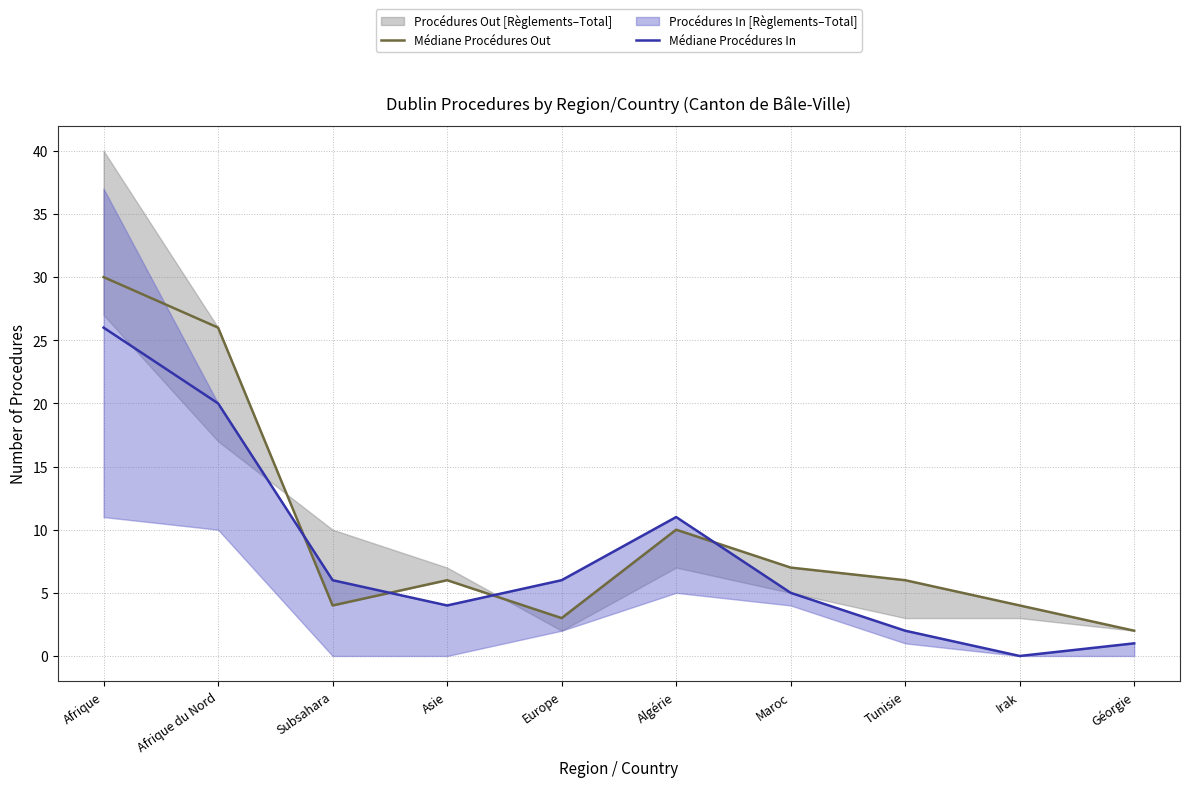

At which category is the sum across all series the highest?

Afrique